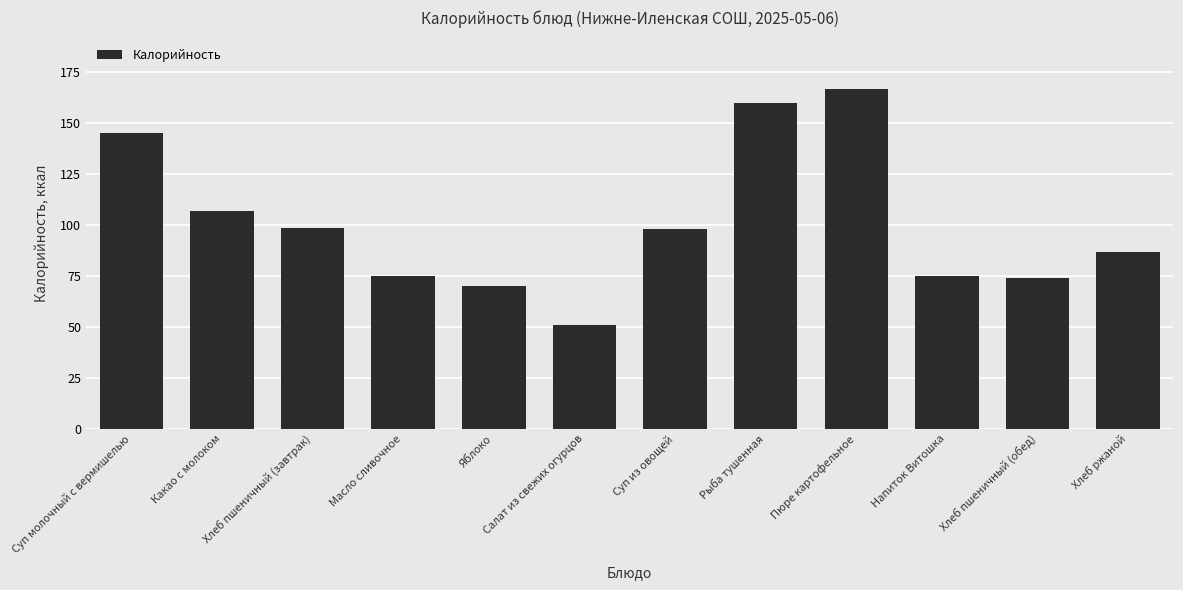

What is the change in value from Яблоко to Рыба тушенная?

+90.0